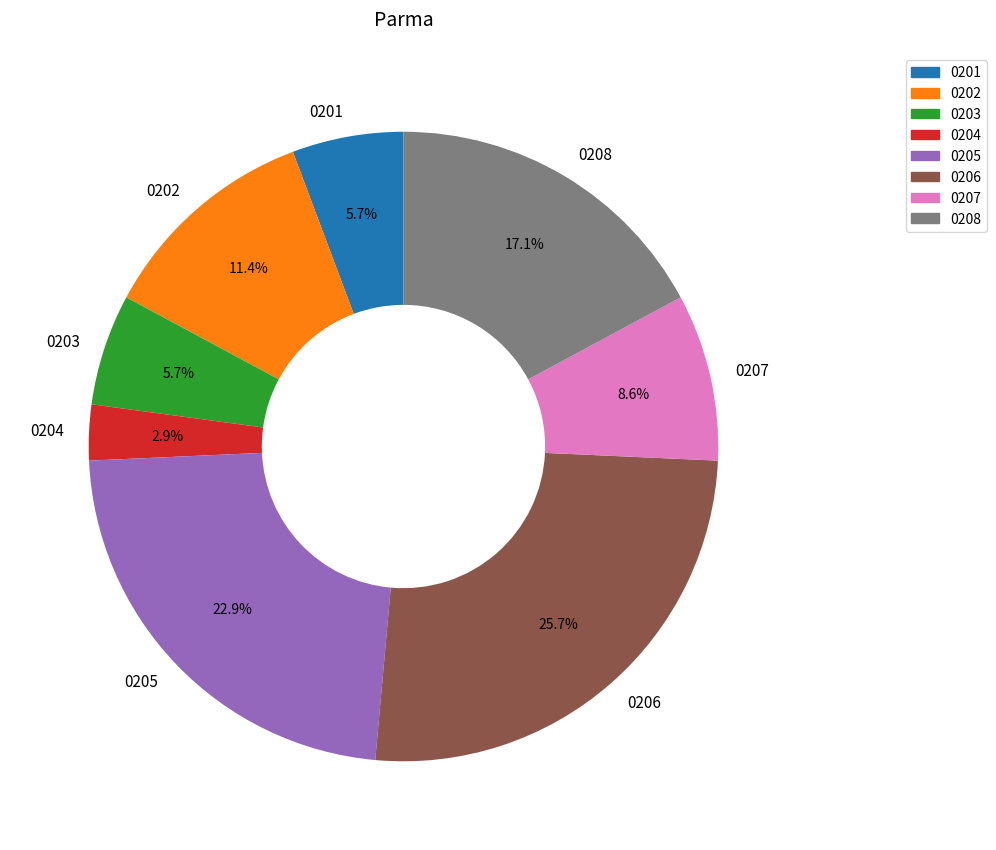

What percentage do 0202 and 0205 together represent?

34.3%